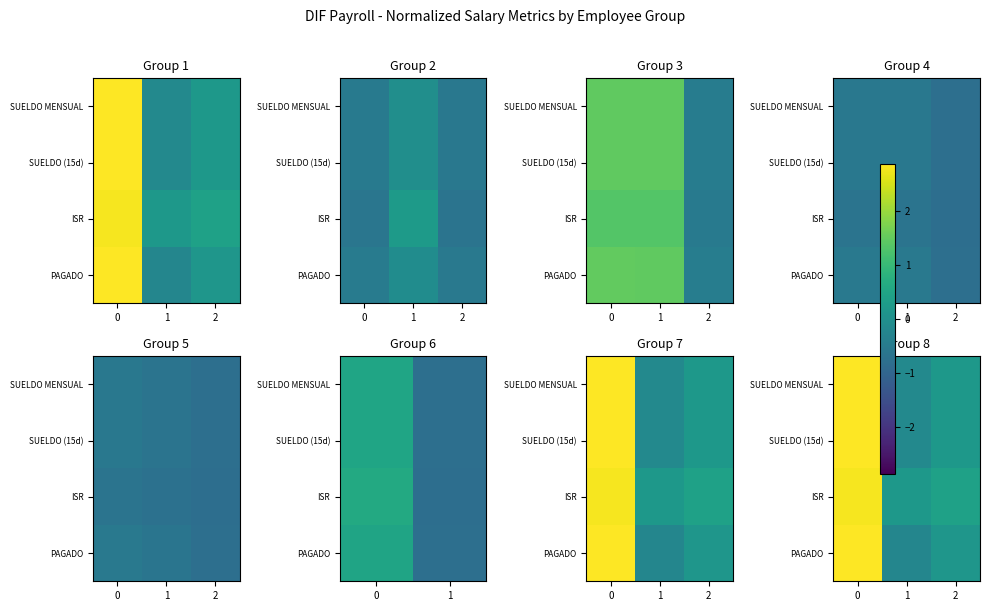

What is the greatest value displayed?

2.9